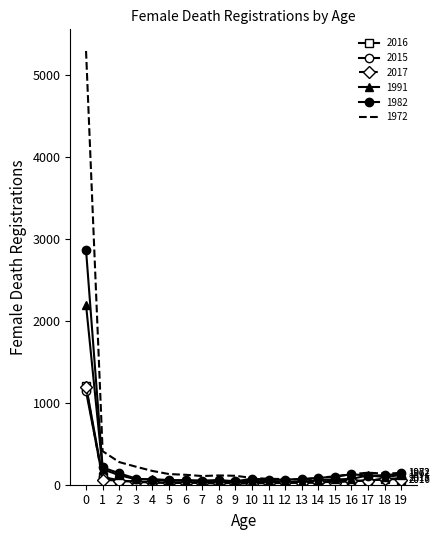

At which category does 1982 reach its first local peak?

6